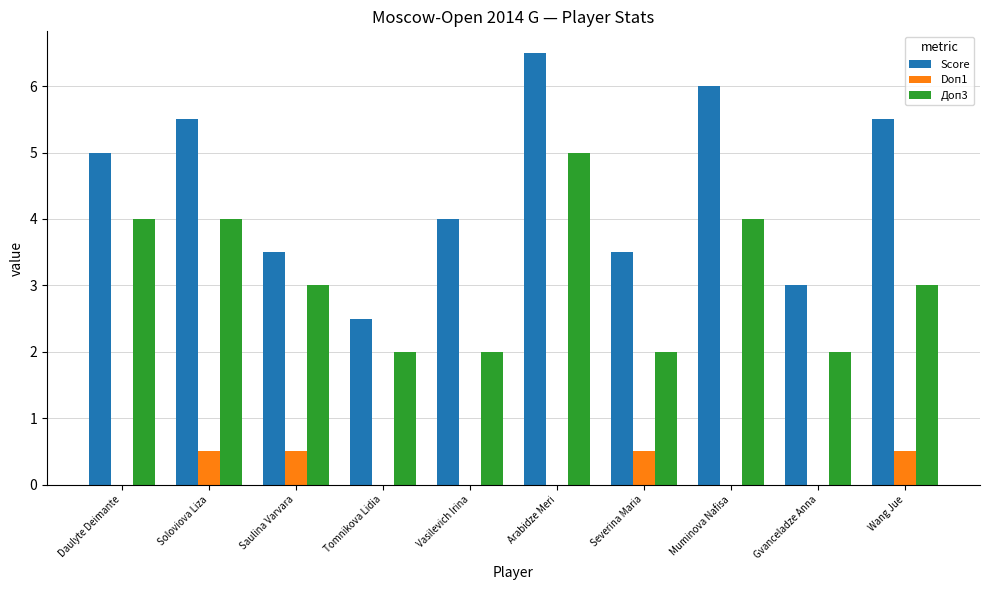

Are the bars grouped side by side (vs. stacked)?

Yes